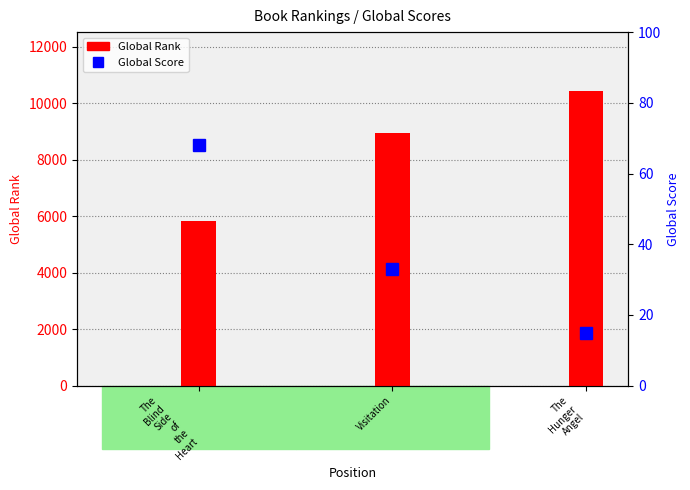

Which category has the lowest value across all series?

The
Hunger
Angel